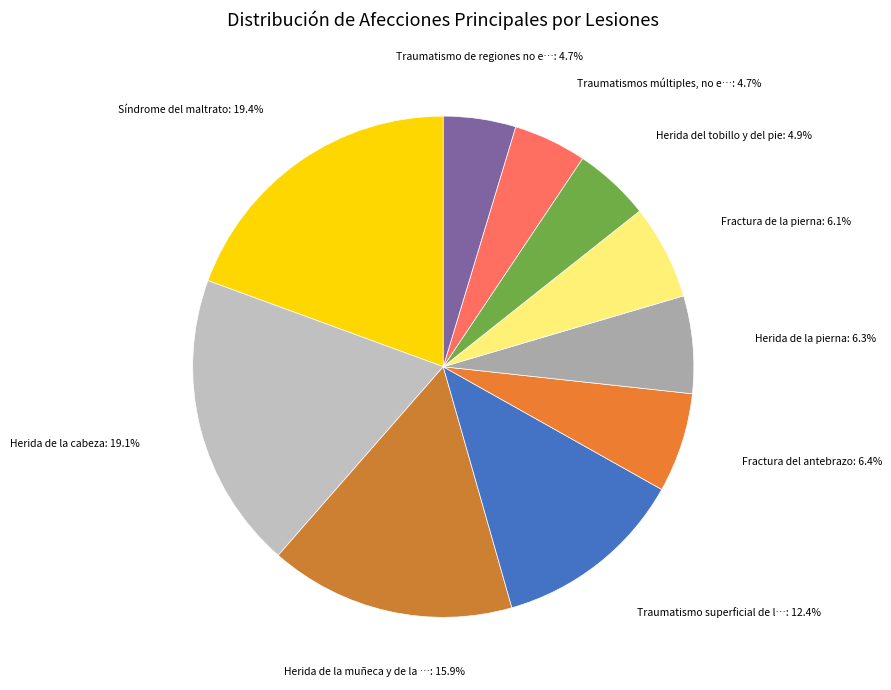

What is the largest slice in the pie chart?

Síndrome del maltrato